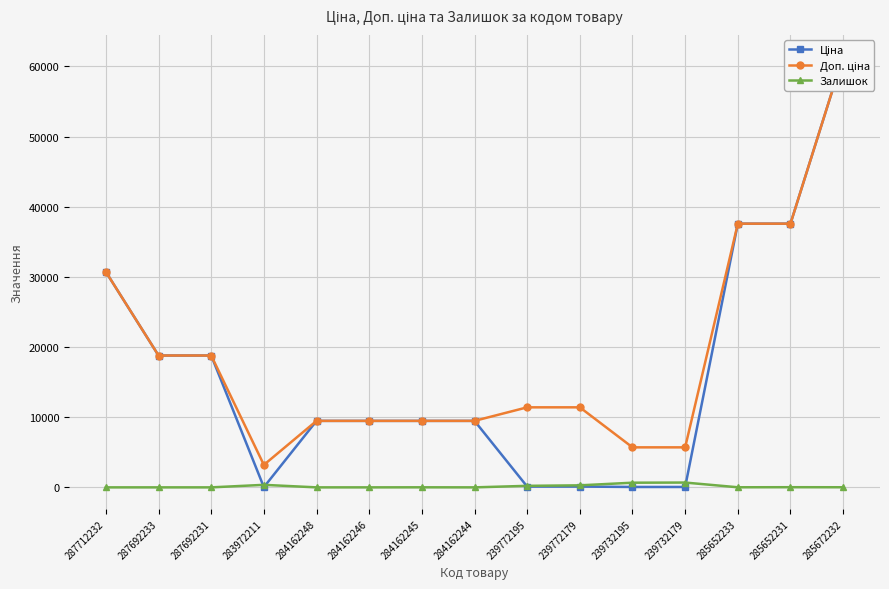

At which category is the sum across all series the highest?

285672232